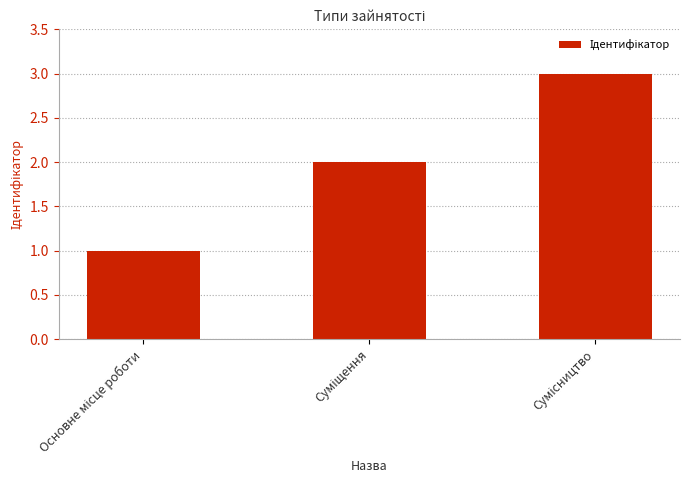

Are the bars grouped side by side (vs. stacked)?

No